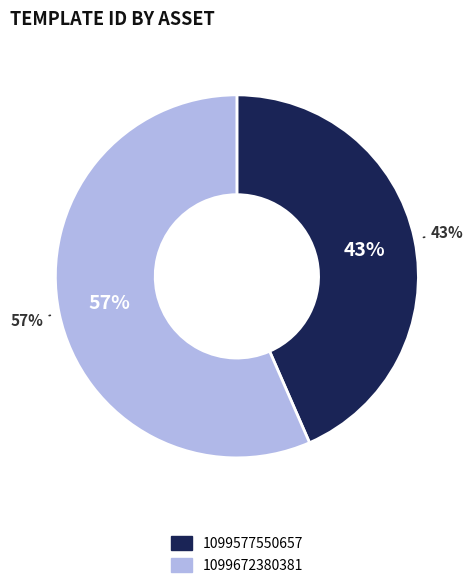

To the nearest percent, what is the average slice percentage?

50%